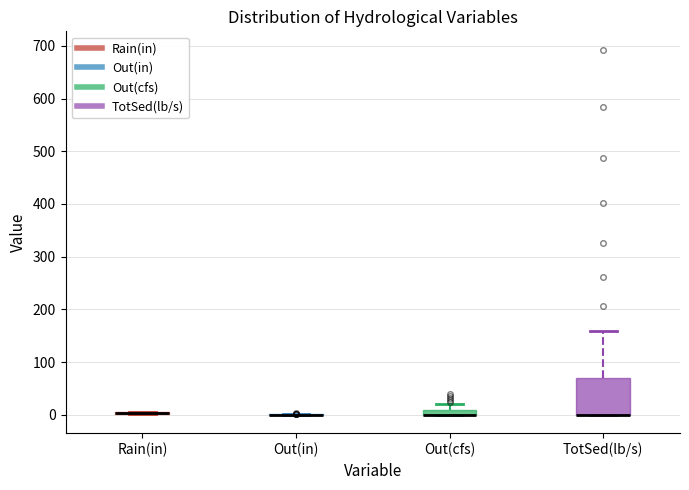

Comparing the boxes themselves (not the whiskers), which one is the tallest?

TotSed(lb/s)